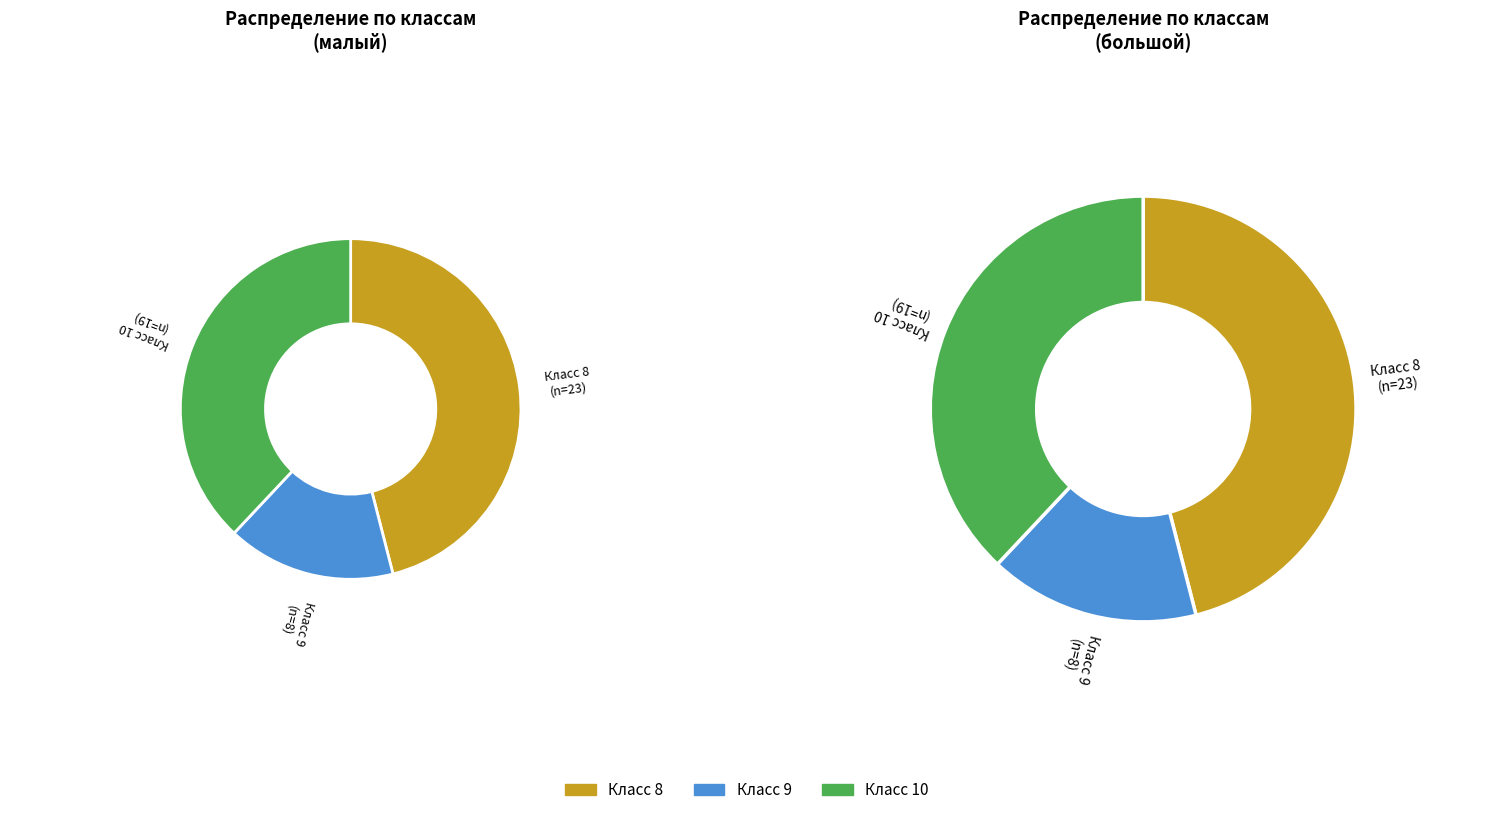

To the nearest percent, what is the average slice percentage?

33%